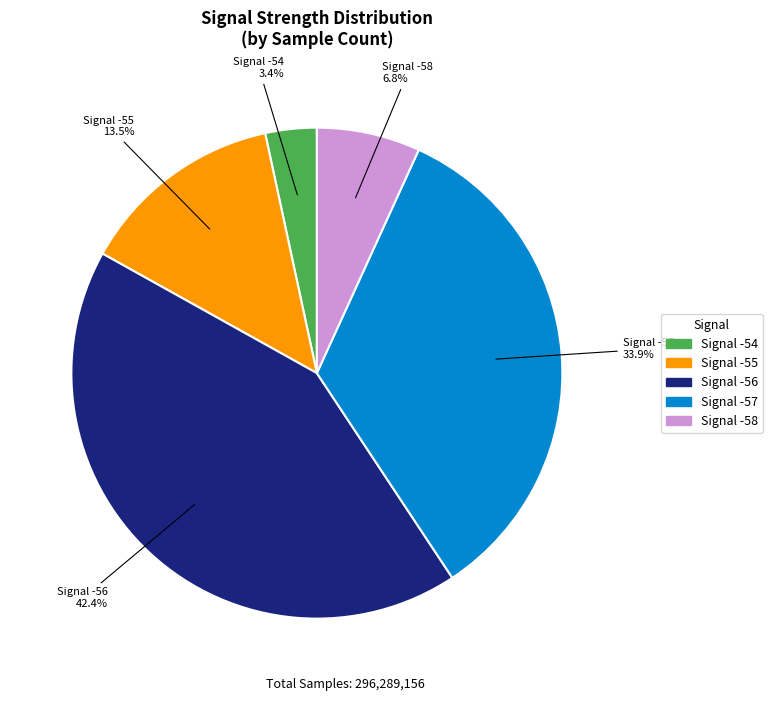

Does any single category account for the majority?

No